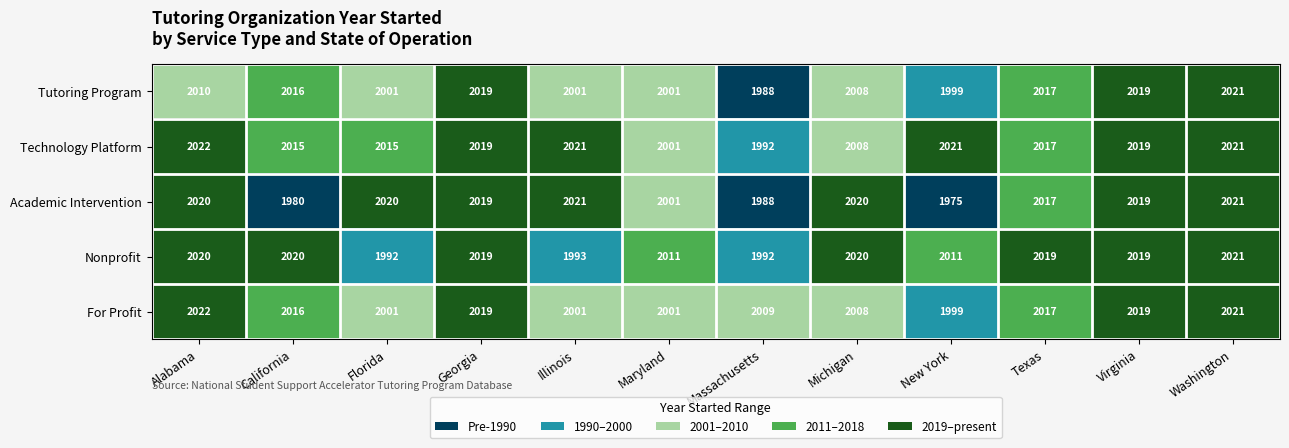

Is it true that Tutoring Program equals 2947 at Alabama?

False